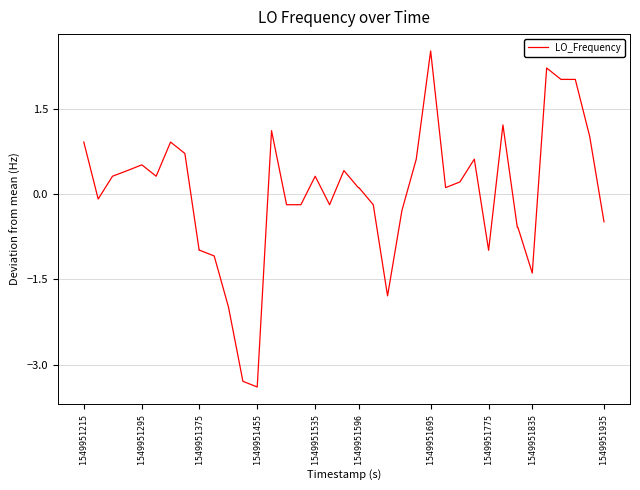

Reading right to left, transcribe all the data shown in this chart.

-0.5	1.0	2.0	2.0	2.2	-1.4	-0.6	-0.6	1.2	-1.0	0.6	0.2	0.1	2.5	0.6	-0.3	-1.8	-0.2	0.1	0.1	0.4	-0.2	0.3	-0.2	-0.2	1.1	-3.4	-3.3	-2.0	-1.1	-1.0	-1.0	0.7	0.9	0.3	0.5	0.4	0.3	-0.1	0.9